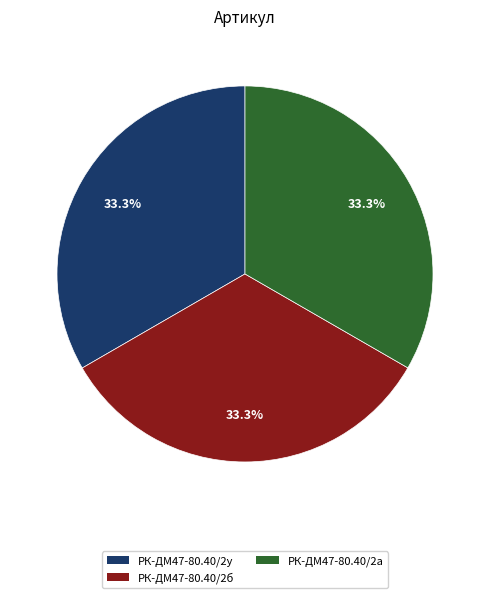

Is there any slice that represents more than half of the pie?

No